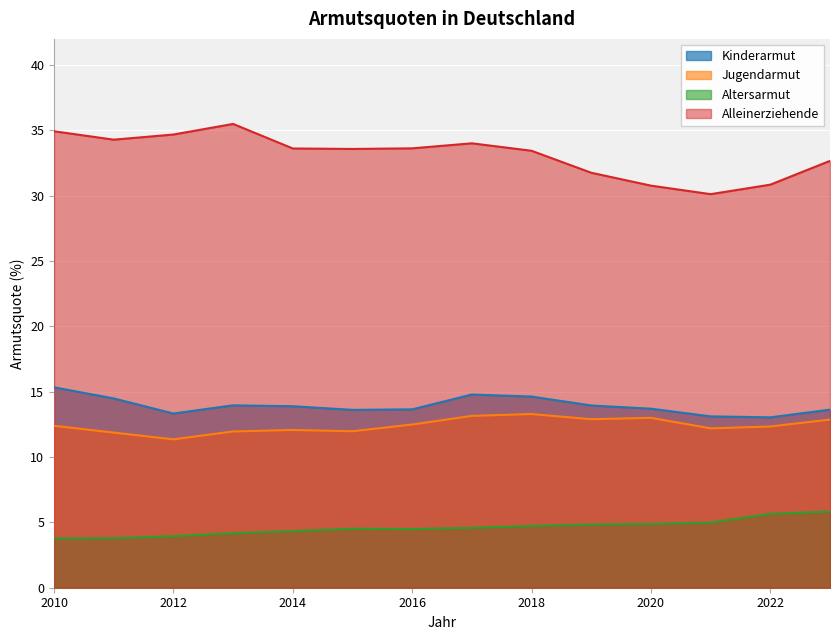

At which label does Jugendarmut first exceed 12?

2010